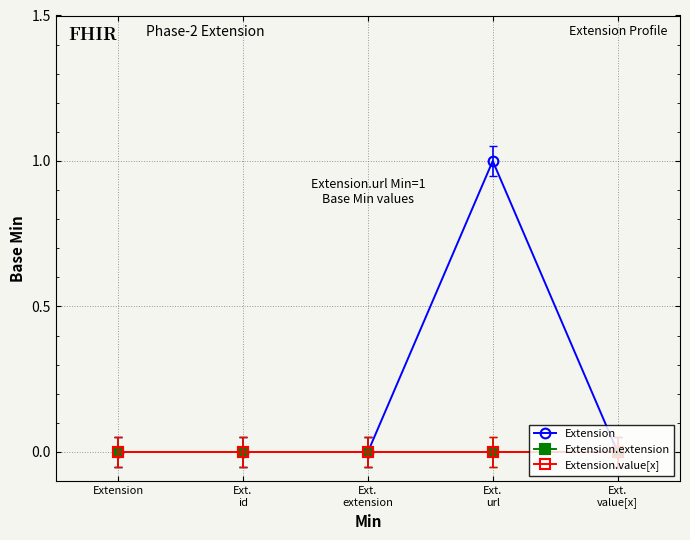

Where is the first local maximum for Extension?

Ext.
url